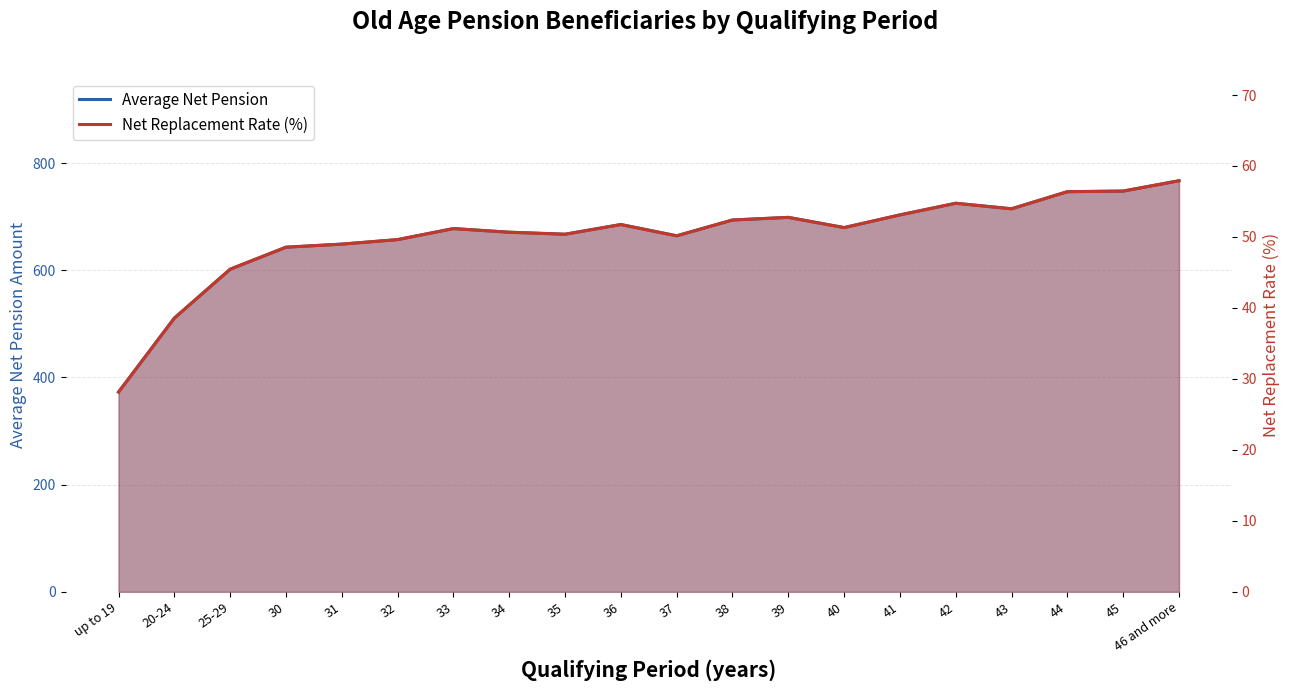

Reading left to right, transcribe all the data shown in this chart.

Average Net Pension: 372.6	510.6	601.9	642.9	648.7	657.1	677.7	670.9	667.1	685.2	664.2	693.7	698.6	679.5	703.2	724.9	714.6	746.5	747.6	766.9
Net Replacement Rate (%): 28.1	38.6	45.5	48.6	49.0	49.6	51.2	50.7	50.4	51.7	50.2	52.4	52.8	51.3	53.1	54.8	54.0	56.4	56.5	57.9